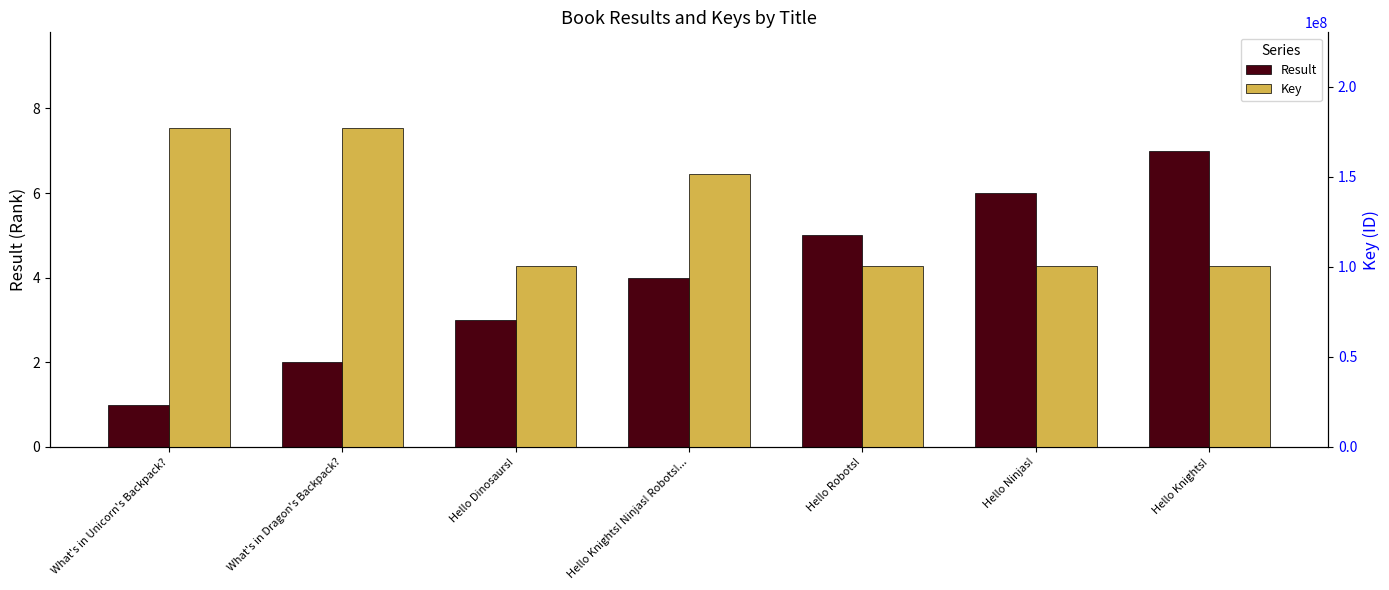

Reading left to right, transcribe all the data shown in this chart.

Result: 1	2	3	4	5	6	7
Key: 177150960	177150426	100295838	151887194	100296261	100295435	100295086